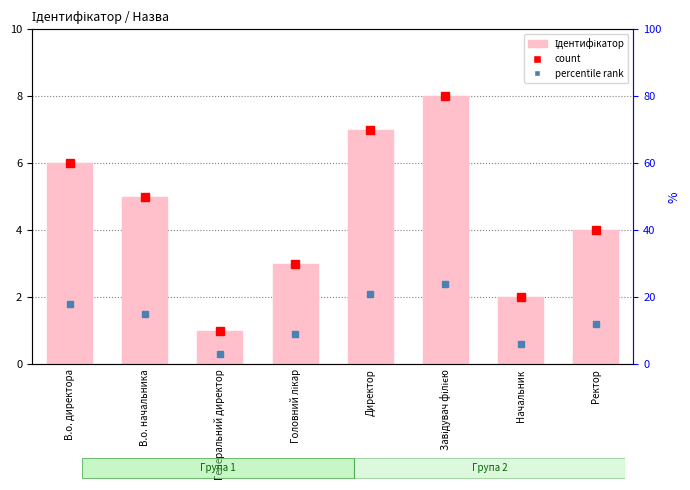

At which label does percentile rank reach its minimum?

Генеральний директор